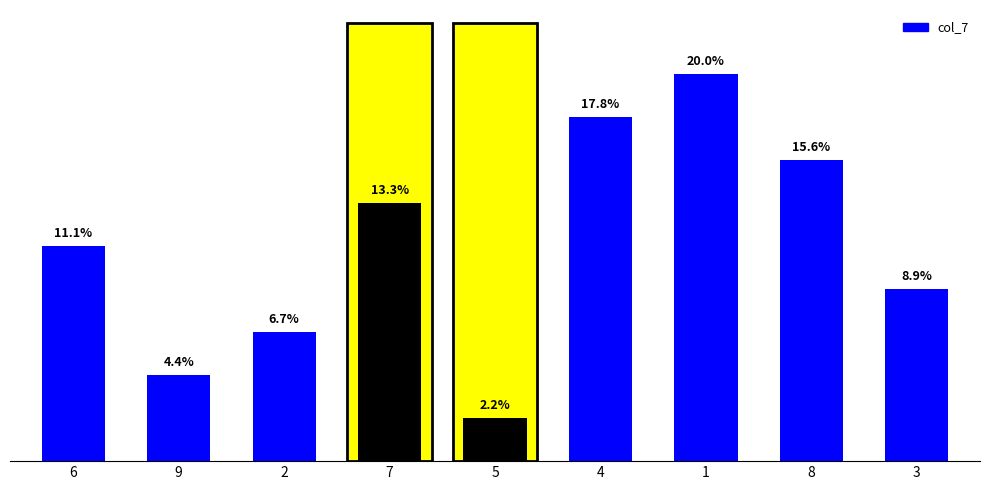

Between 3 and 2, which is larger?

3